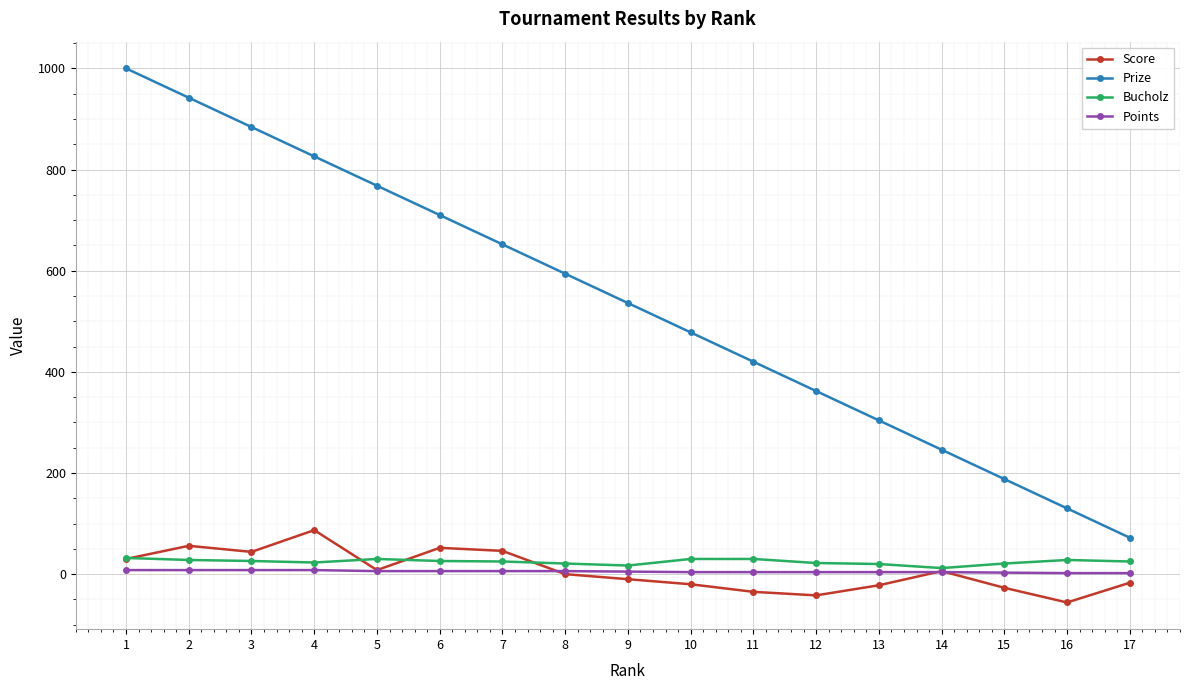

Which series has the largest range (max minus min)?

Prize